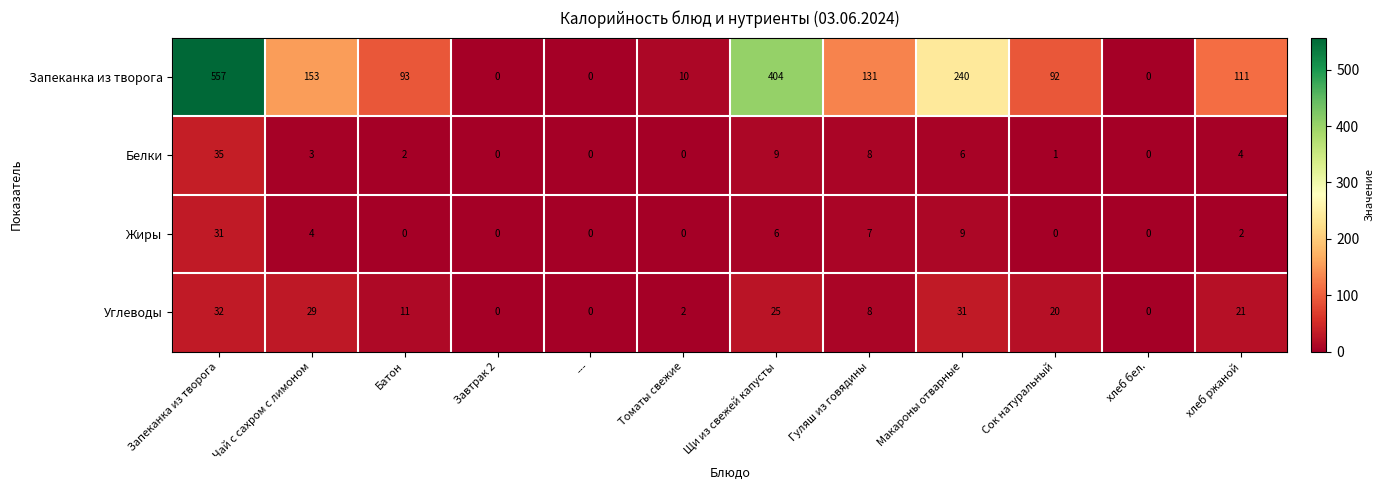

List the series in order of their peak value, lowest first.

Жиры, Углеводы, Белки, Запеканка из творога